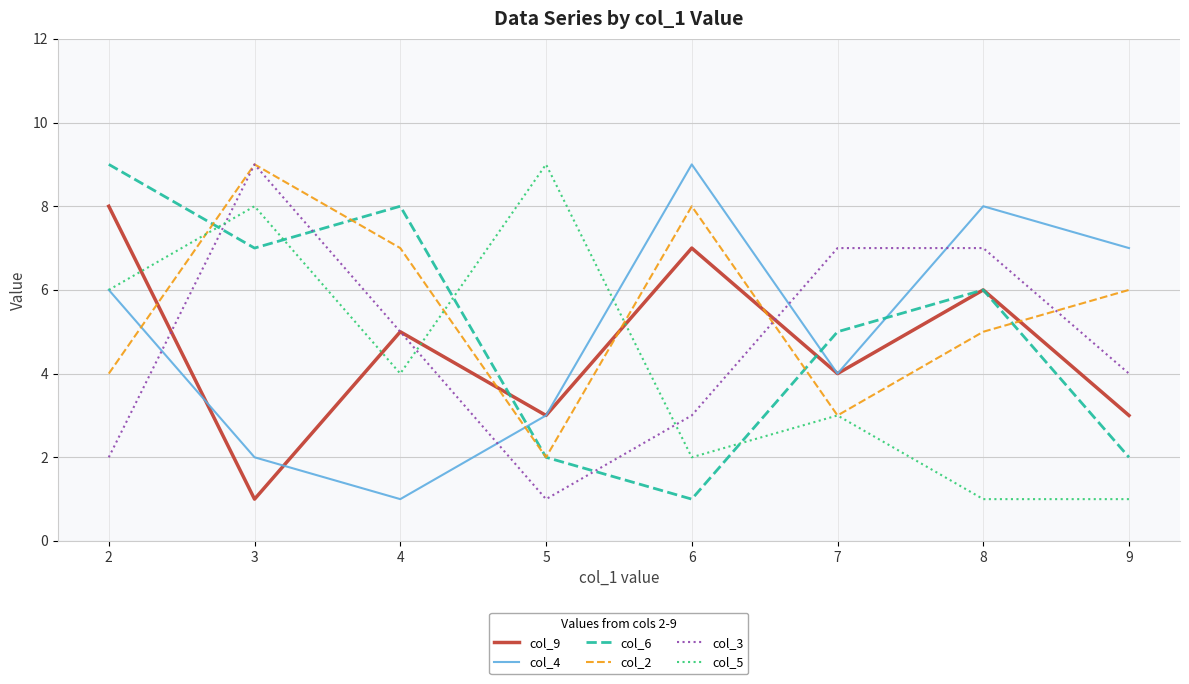

Is it true that col_4 equals 3 at 5?

True